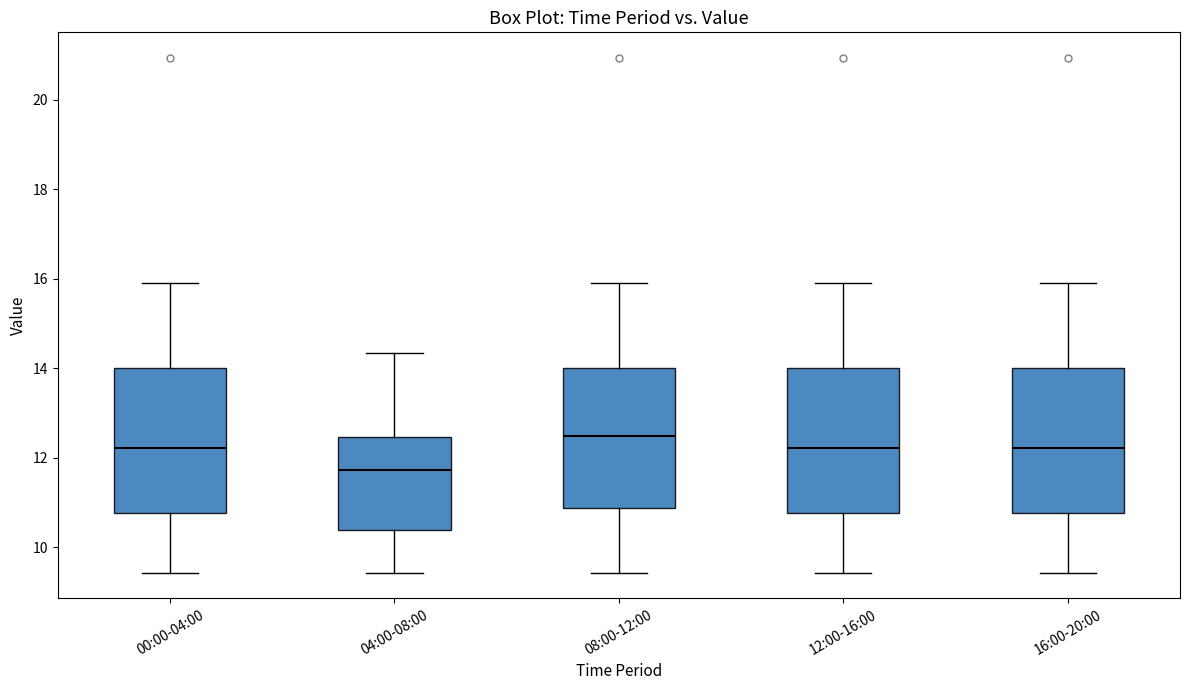

Where is the lower edge of the box for 12:00-16:00 on the y-axis? The values are not printed on the chart, so give them approximately, as read against the axis.

10.8